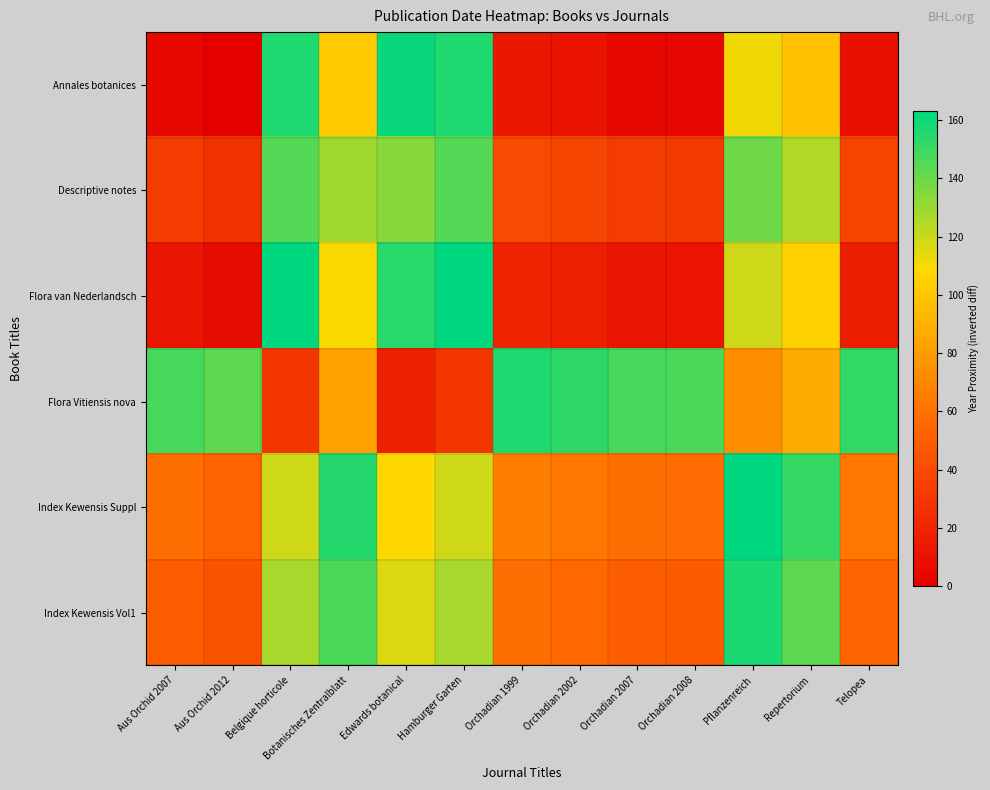

Which label corresponds to the smallest value in the chart?

Aus Orchid 2012